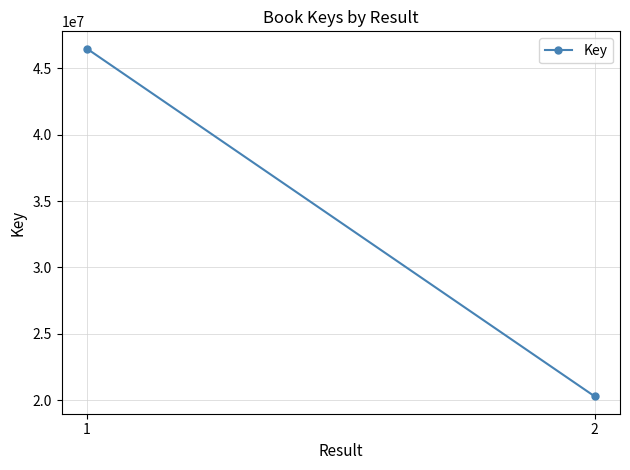

Approximately how many times larger is the value at 2 compared to 1?

0.4